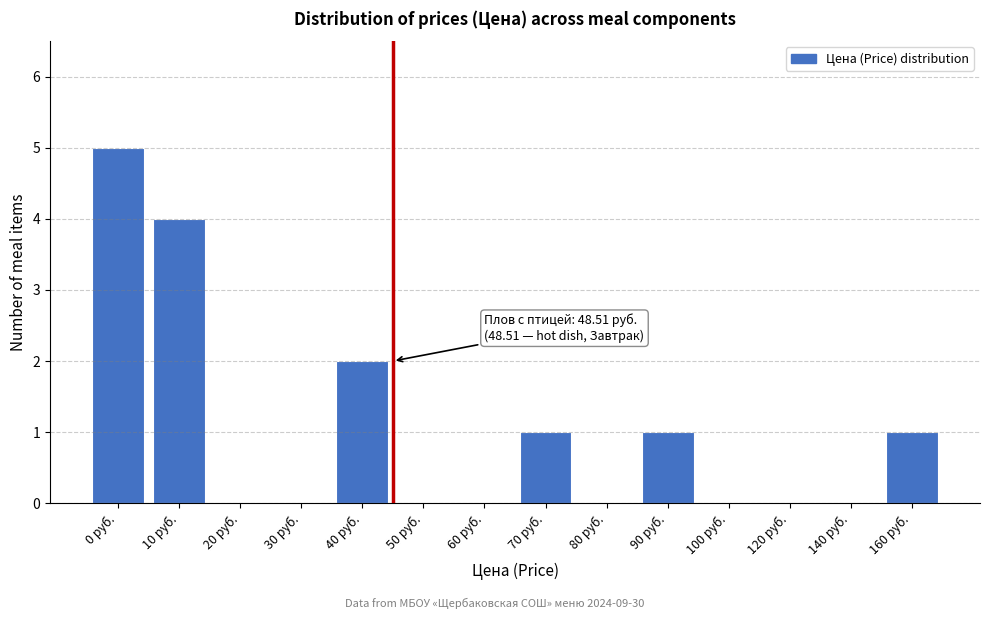

Reading right to left, extract all data points from this chart.

160 руб.=1	140 руб.=0	120 руб.=0	100 руб.=0	90 руб.=1	80 руб.=0	70 руб.=1	60 руб.=0	50 руб.=0	40 руб.=2	30 руб.=0	20 руб.=0	10 руб.=4	0 руб.=5